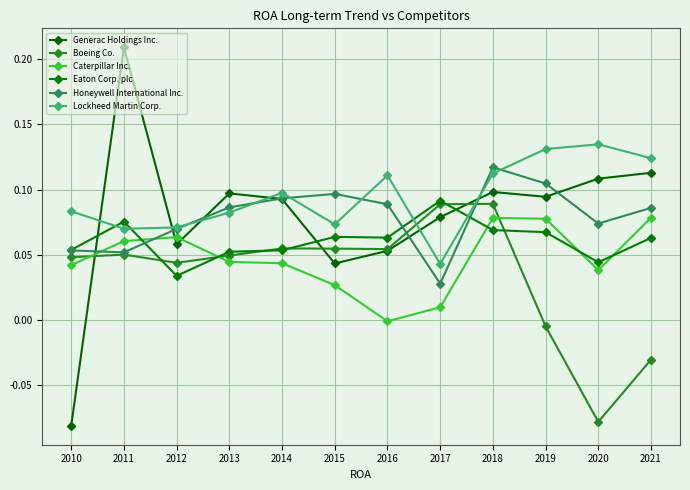

Reading right to left, transcribe all the data shown in this chart.

Generac Holdings Inc.: 2021=0.1	2020=0.1	2019=0.1	2018=0.1	2017=0.1	2016=0.1	2015=0.0	2014=0.1	2013=0.1	2012=0.1	2011=0.2	2010=-0.1
Boeing Co.: 2021=-0.0	2020=-0.1	2019=-0.0	2018=0.1	2017=0.1	2016=0.1	2015=0.1	2014=0.1	2013=0.0	2012=0.0	2011=0.1	2010=0.0
Caterpillar Inc.: 2021=0.1	2020=0.0	2019=0.1	2018=0.1	2017=0.0	2016=-0.0	2015=0.0	2014=0.0	2013=0.0	2012=0.1	2011=0.1	2010=0.0
Eaton Corp. plc: 2021=0.1	2020=0.0	2019=0.1	2018=0.1	2017=0.1	2016=0.1	2015=0.1	2014=0.1	2013=0.1	2012=0.0	2011=0.1	2010=0.1
Honeywell International Inc.: 2021=0.1	2020=0.1	2019=0.1	2018=0.1	2017=0.0	2016=0.1	2015=0.1	2014=0.1	2013=0.1	2012=0.1	2011=0.1	2010=0.1
Lockheed Martin Corp.: 2021=0.1	2020=0.1	2019=0.1	2018=0.1	2017=0.0	2016=0.1	2015=0.1	2014=0.1	2013=0.1	2012=0.1	2011=0.1	2010=0.1